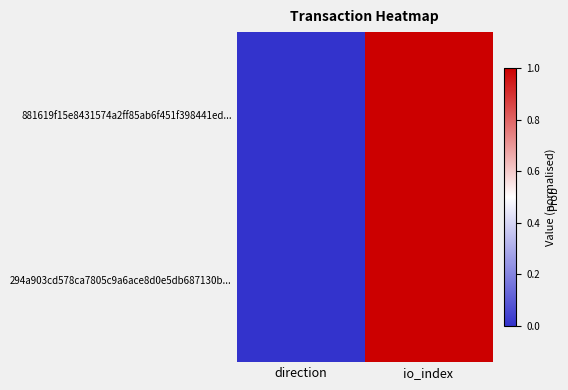

Which label corresponds to the smallest value in the chart?

direction